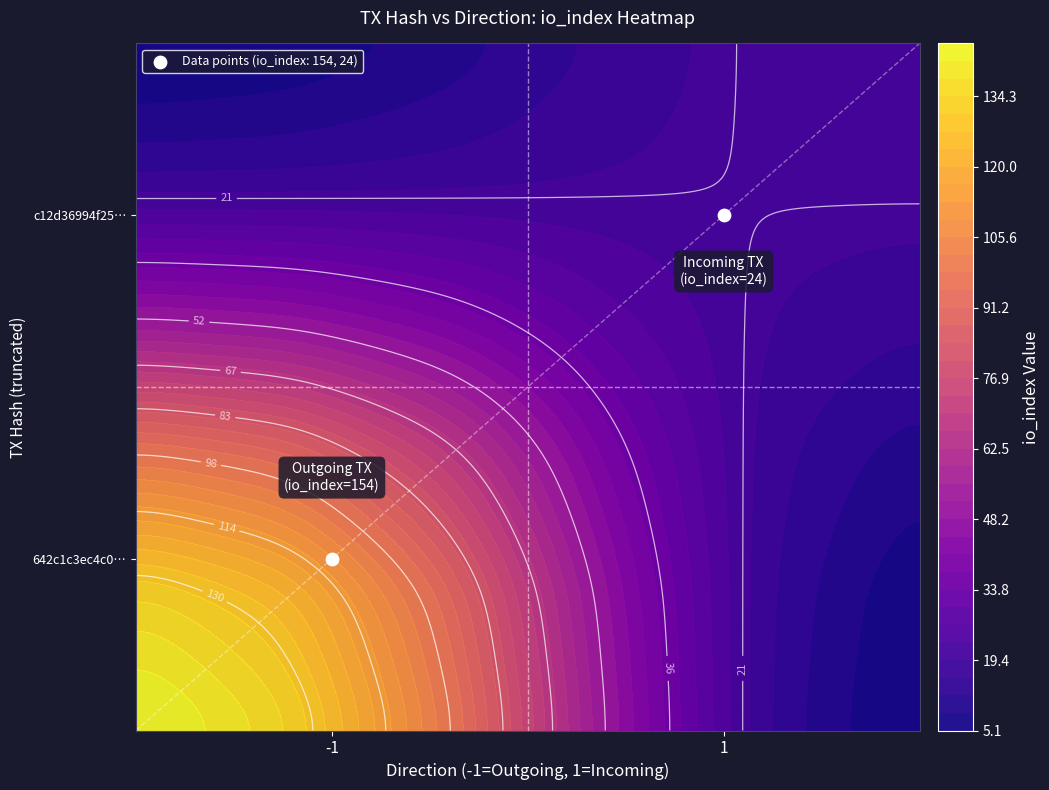

Is it true that c12d36994f25621c8f12d483495818e86a78c10 equals 0 at direction?

False